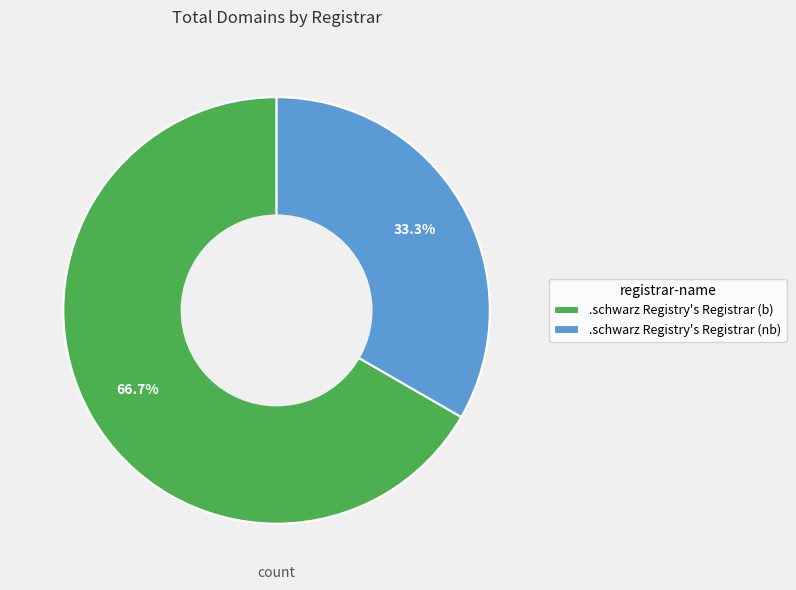

Is there a majority slice in this chart?

Yes